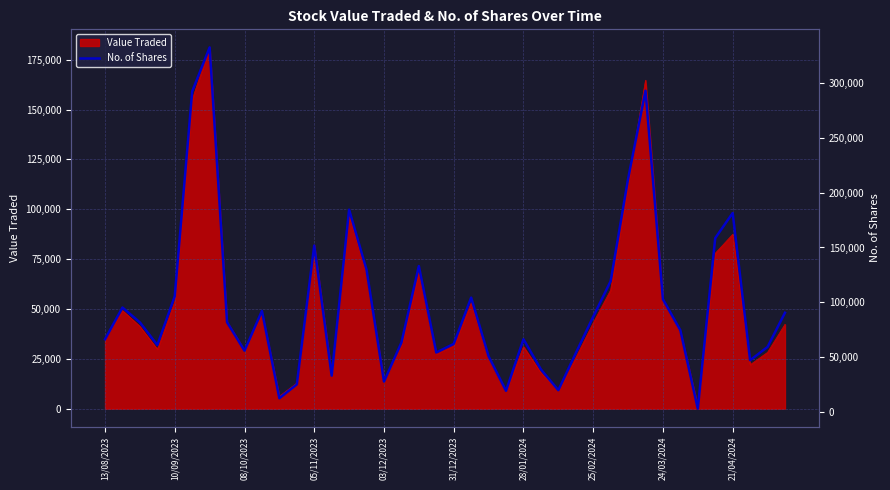

What is the highest value of the Value Traded series?

181168